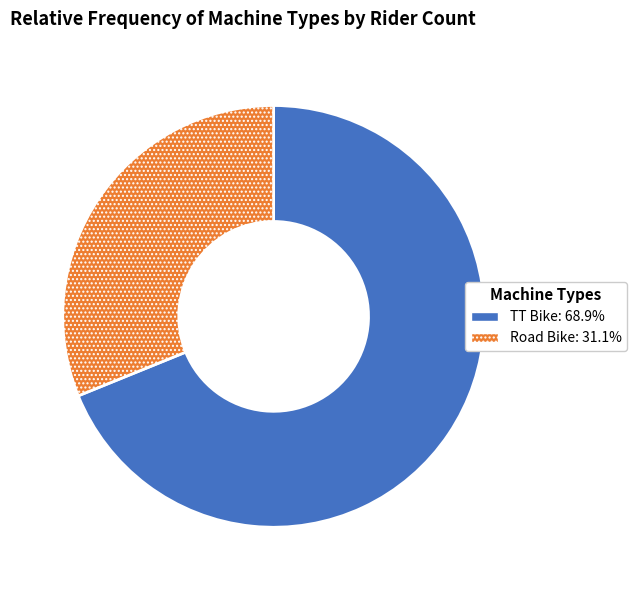

Which slice is the largest?

TT Bike